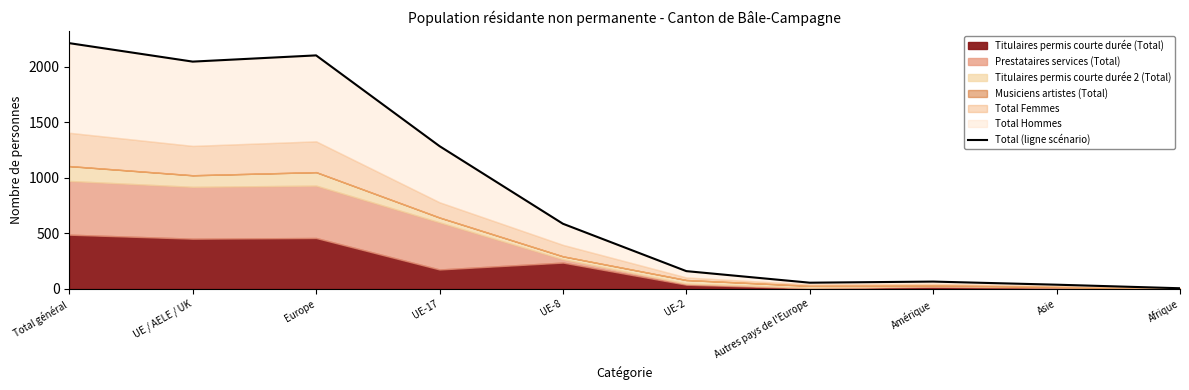

Reading left to right, what are all the values shown in this chart?

2210	2044	2100	1284	586	160	56	66	38	6